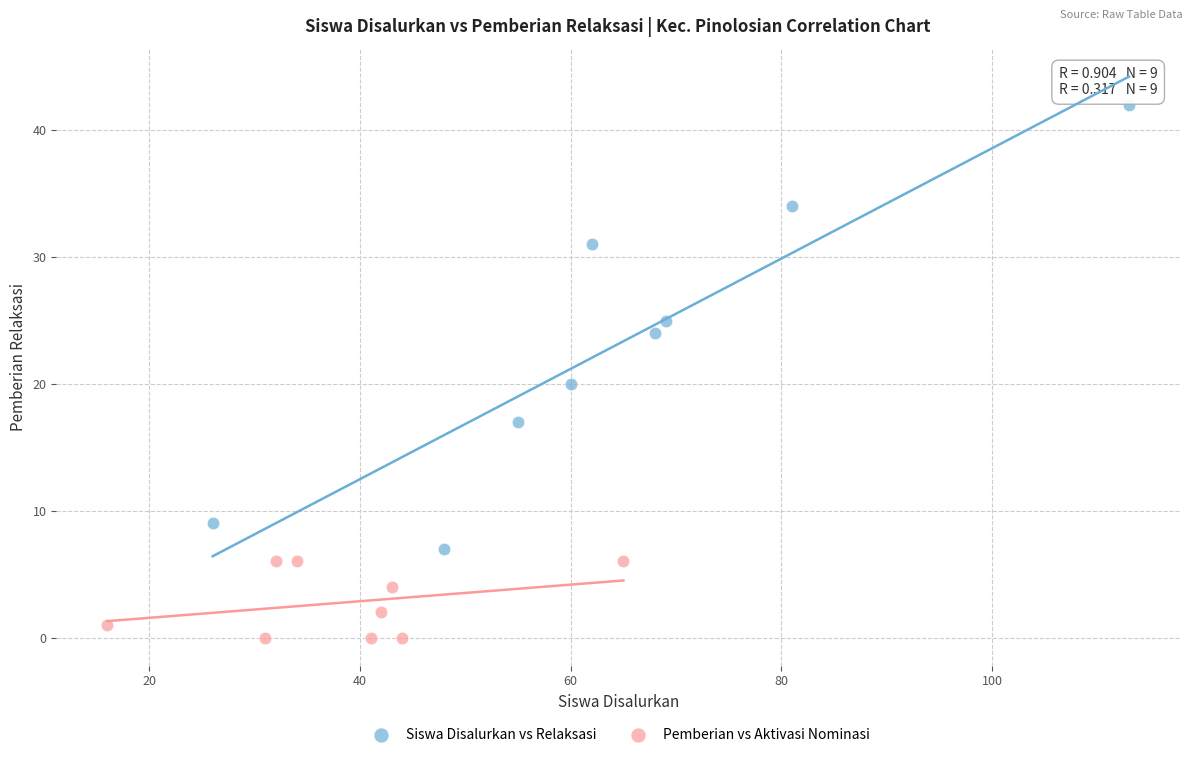

Which series has the largest Y range (max minus min)?

Siswa Disalurkan vs Relaksasi